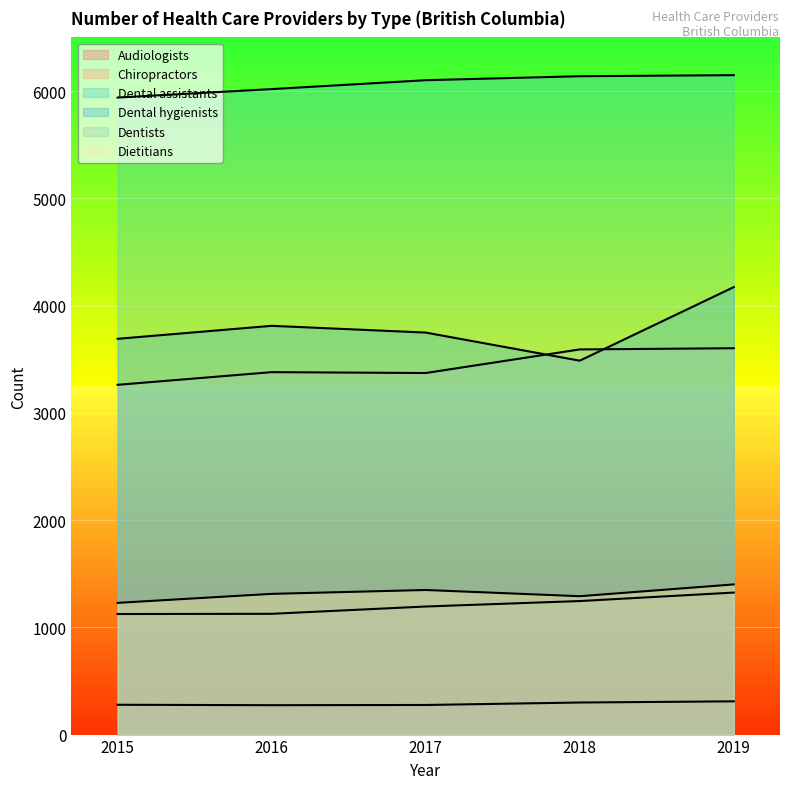

Reading right to left, what are all the values shown in this chart?

Audiologists: 310	299	276	274	278
Chiropractors: 1324	1245	1194	1126	1124
Dental assistants: 6148	6138	6101	6018	5939
Dental hygienists: 4172	3486	3748	3811	3690
Dentists: 3602	3591	3371	3379	3261
Dietitians: 1400	1290	1348	1312	1228